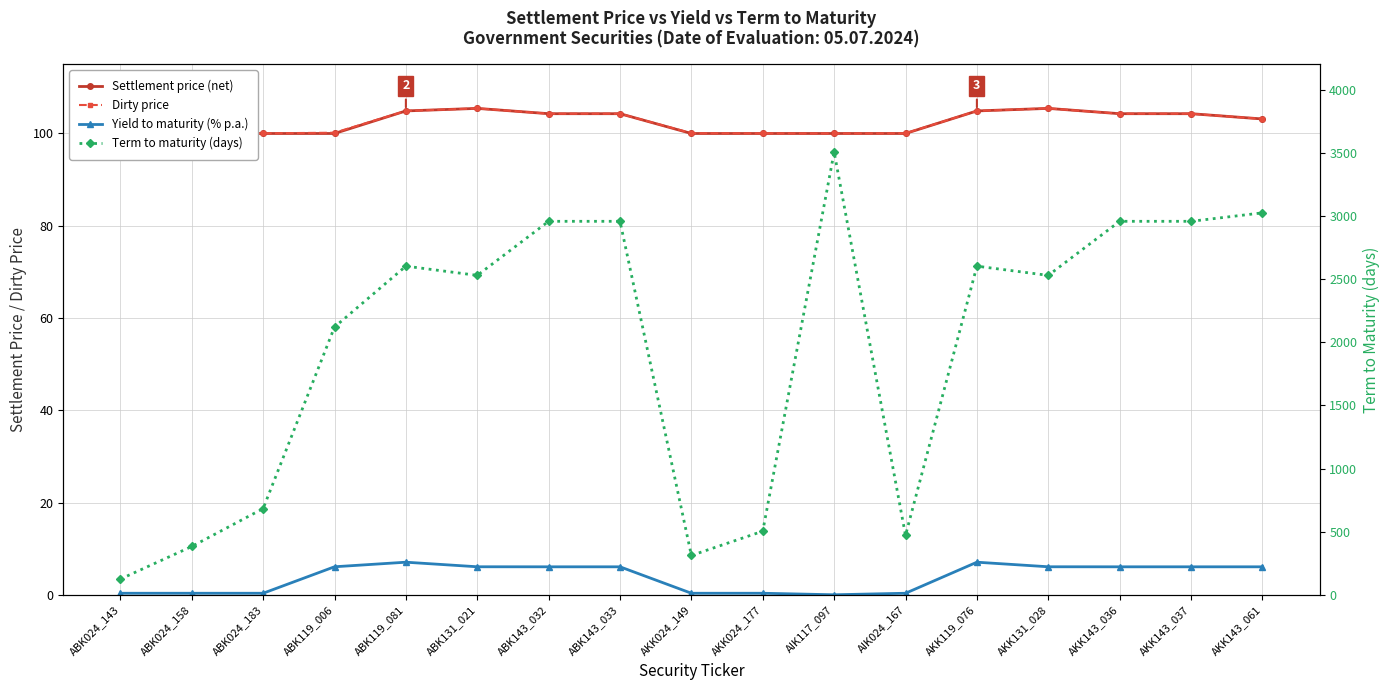

Between AIK117_097 and ABK119_081, which is larger?

ABK119_081